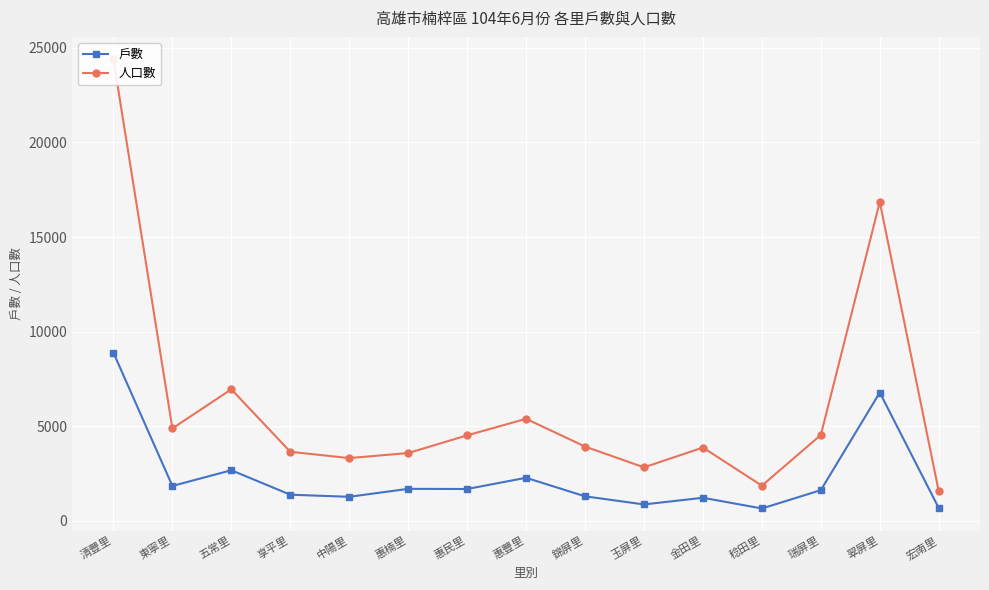

What are all the series names shown in the legend?

戶數, 人口數